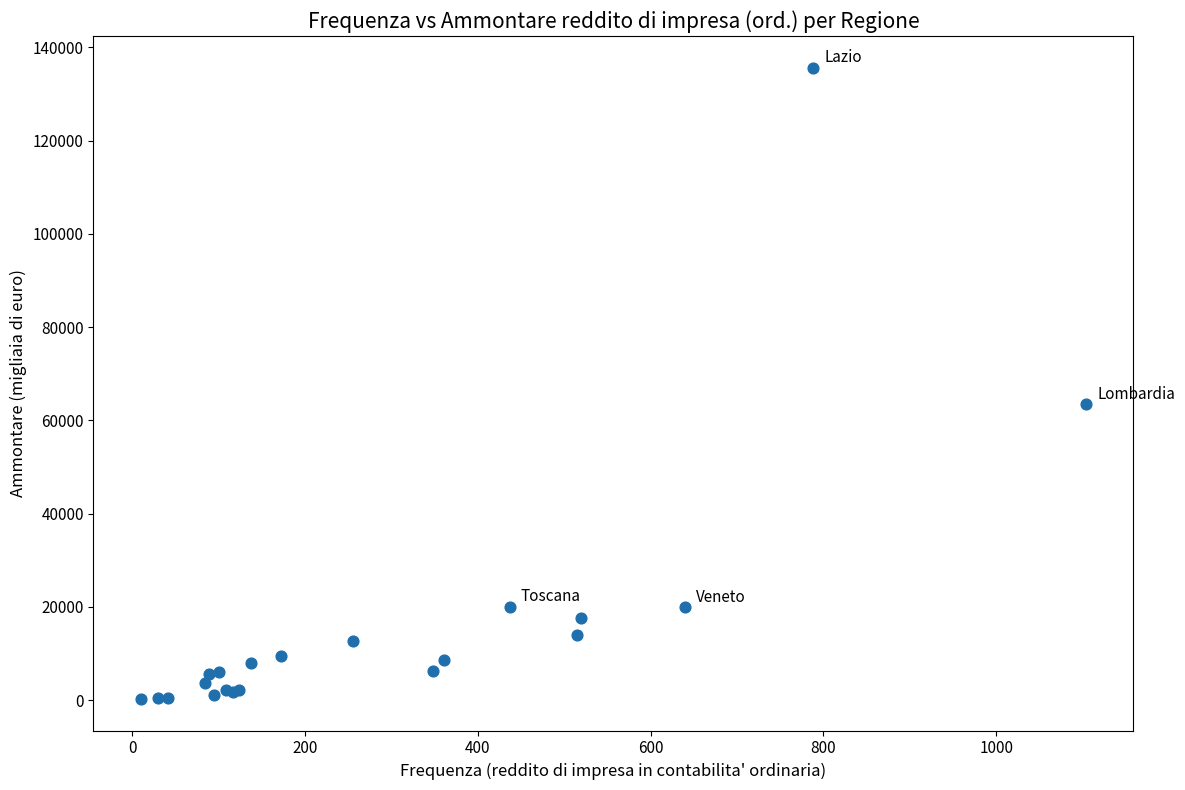

What Y value in the scatter plot is closest to 67974?

63423